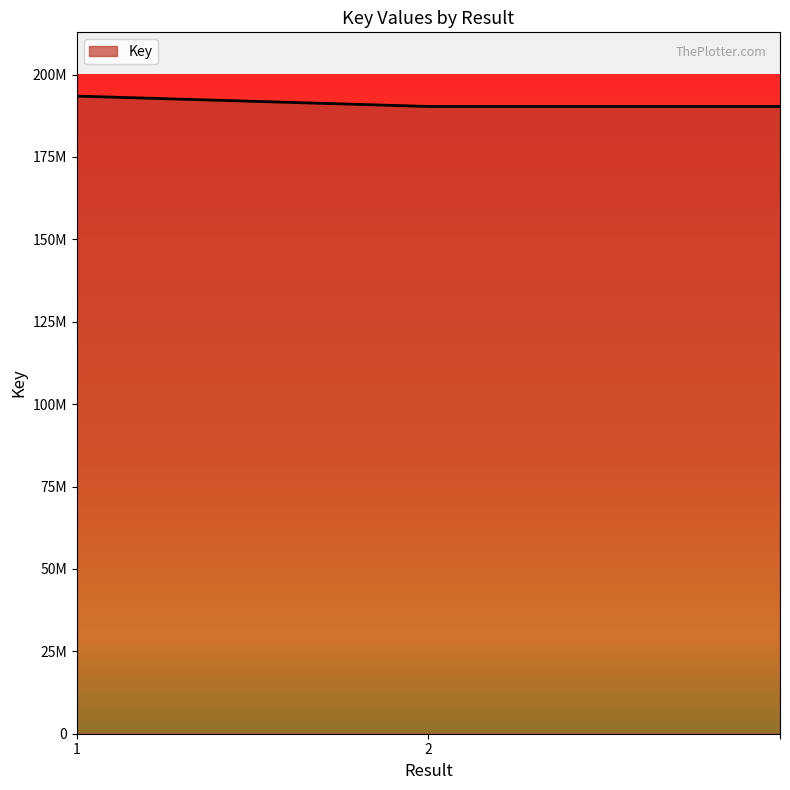

Is this an area chart (filled region under the line)?

Yes